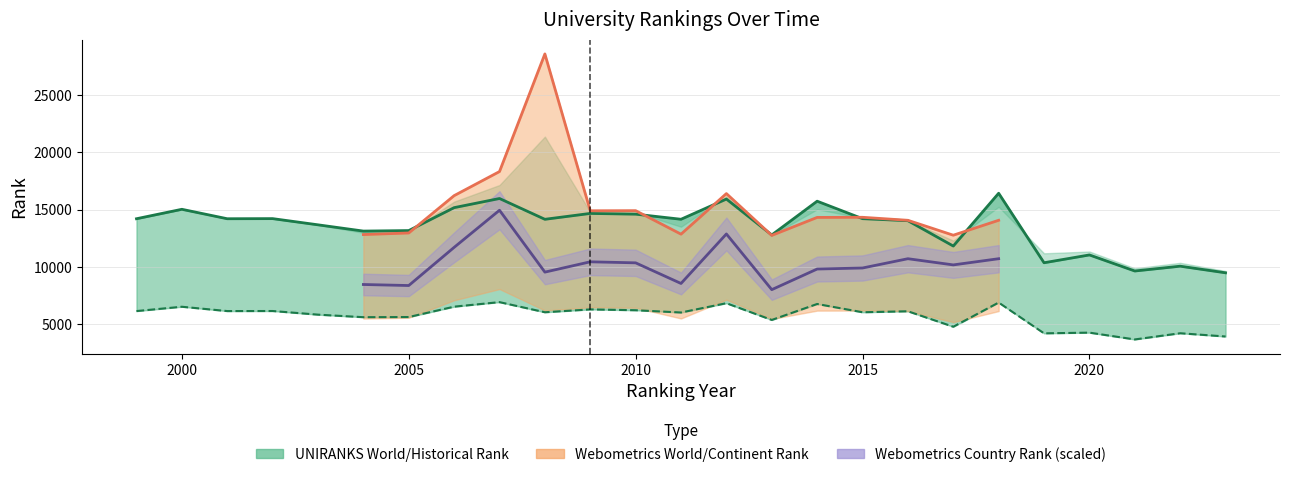

True or false: world rank UNIRANKS has more than 1 interior local peaks.

True